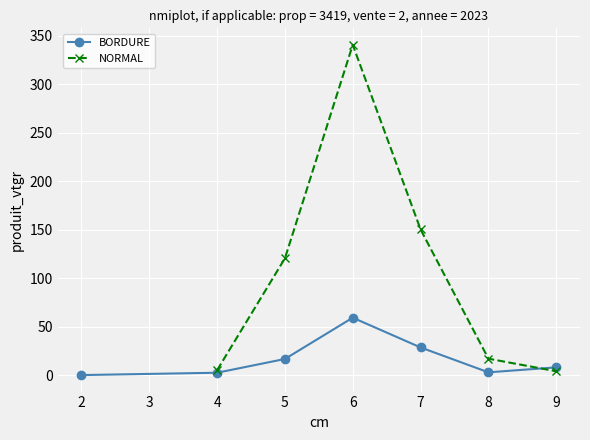

What is the average value?

17.0